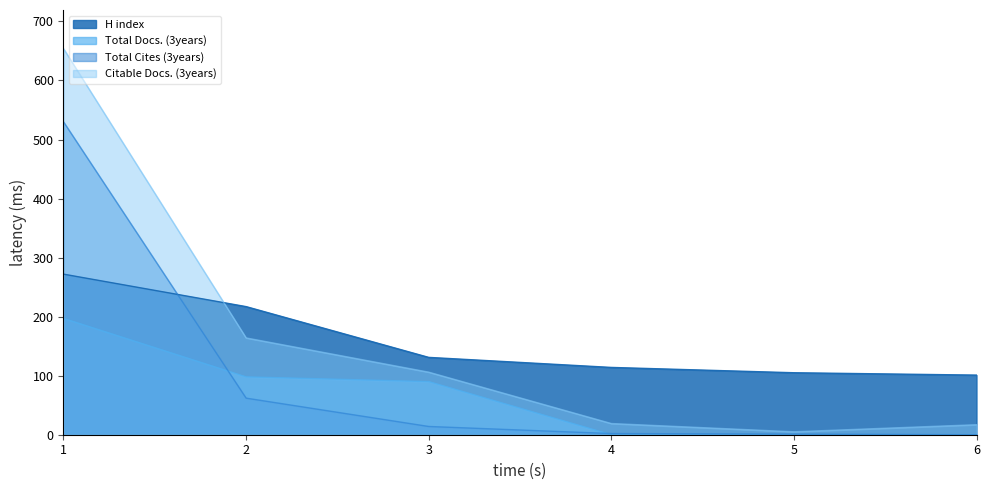

The H index series shows 114 at 4. True or false?

True